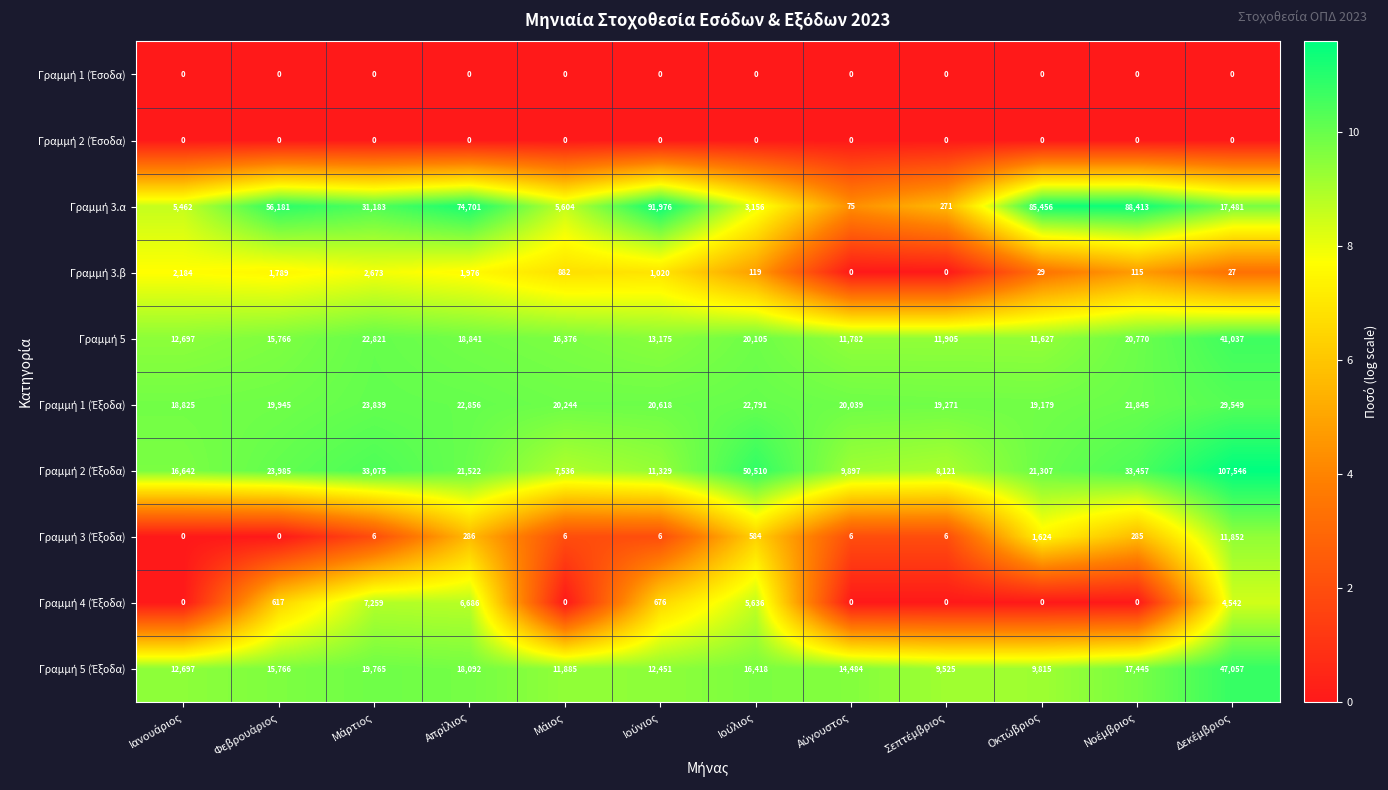

At how many categories does at least one series exceed 38376?

7